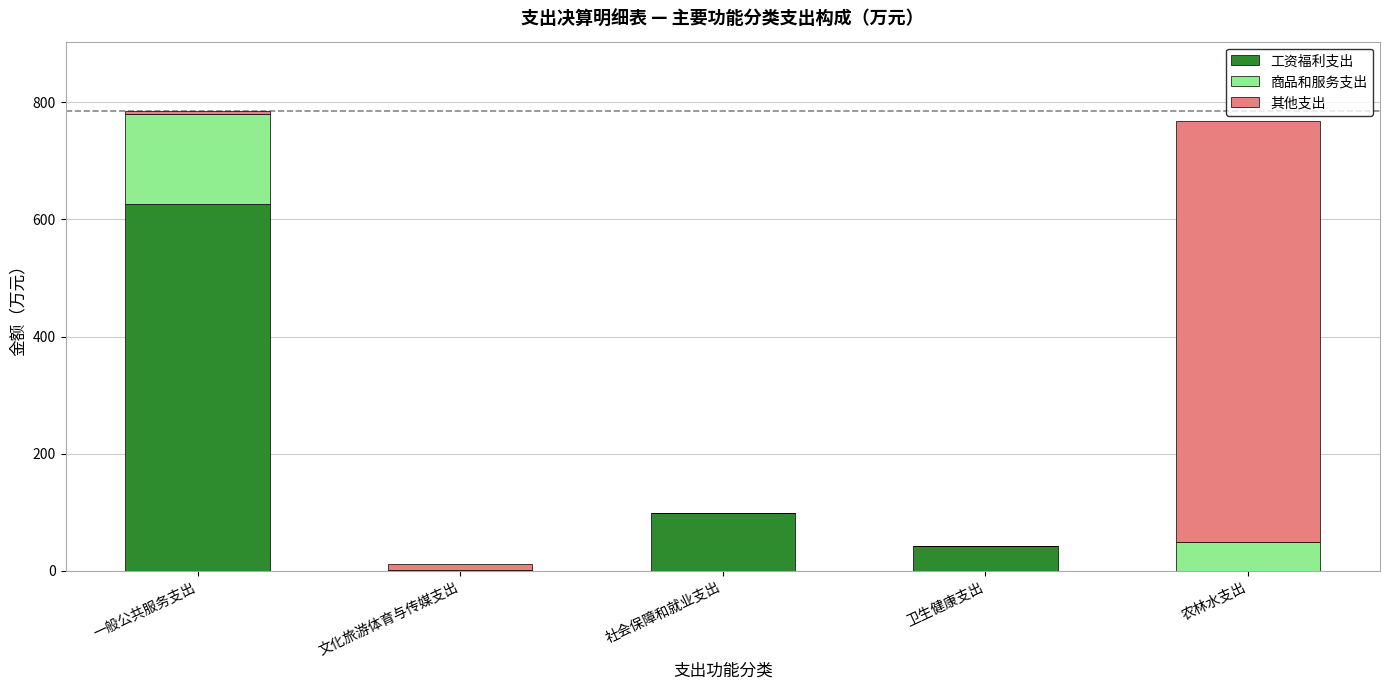

Count the number of data series in this chart.

3